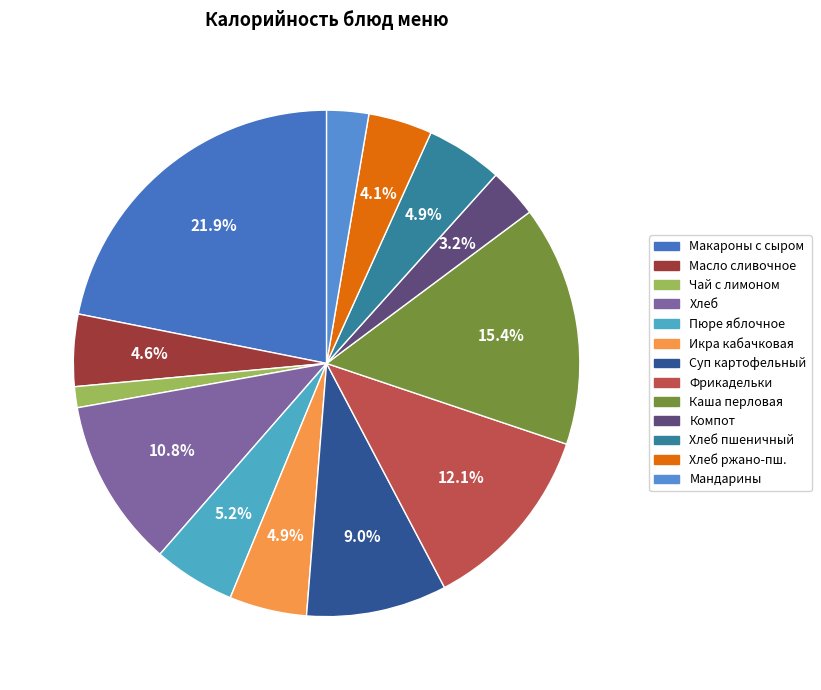

What percentage is NOT represented by Хлеб пшеничный?

95.1%